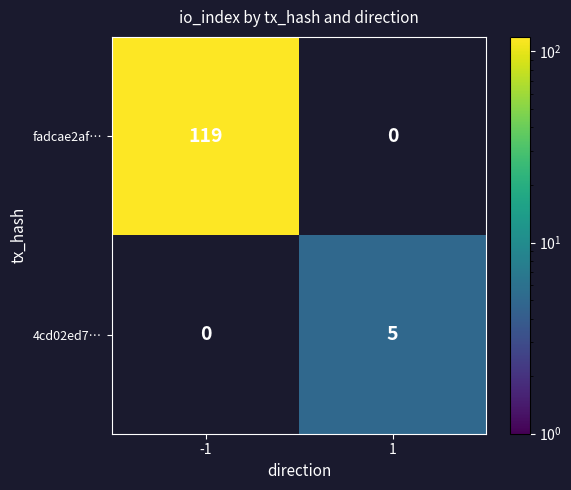

The value of fadcae2af… at -1 is 119. True or false?

True